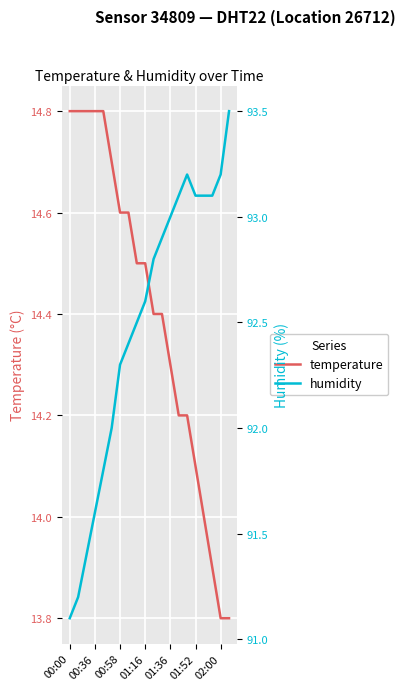

Reading right to left, list all the values displayed in this chart.

temperature: 13.8	13.8	13.9	14.0	14.1	14.2	14.2	14.3	14.4	14.4	14.5	14.5	14.6	14.6	14.7	14.8	14.8	14.8	14.8	14.8
humidity: 93.5	93.2	93.1	93.1	93.1	93.2	93.1	93.0	92.9	92.8	92.6	92.5	92.4	92.3	92.0	91.8	91.6	91.4	91.2	91.1